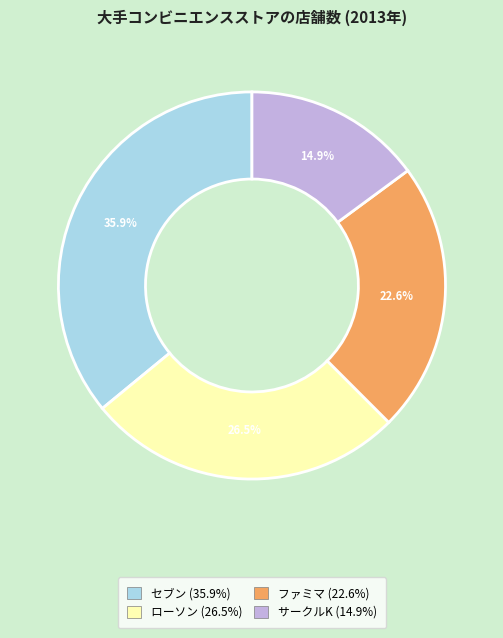

Count the number of slices in the pie.

4